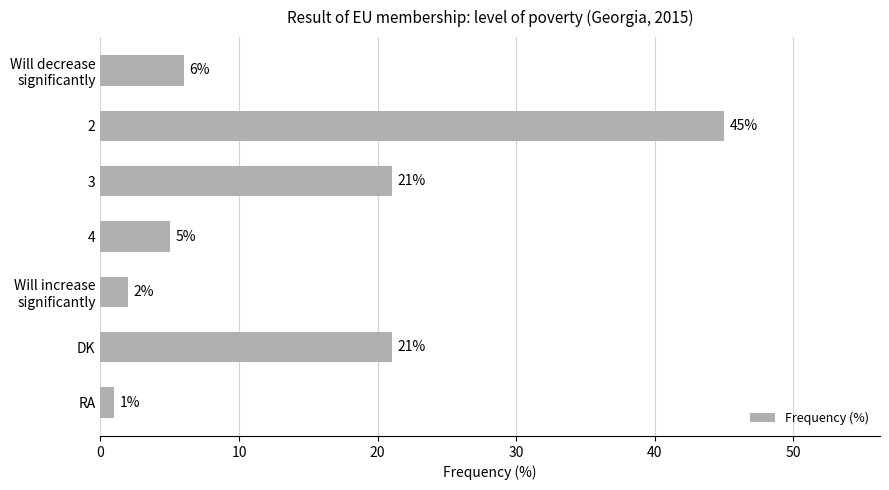

What is the difference between the maximum and minimum values?

44